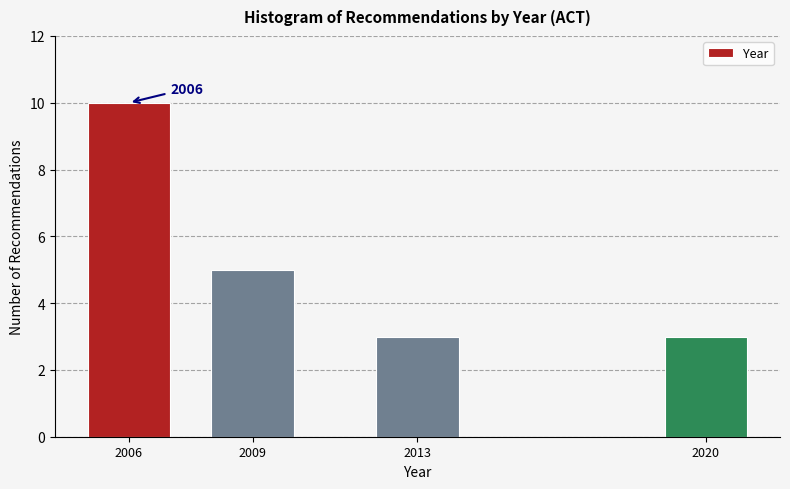

Reading left to right, list all the values displayed in this chart.

10	5	3	3